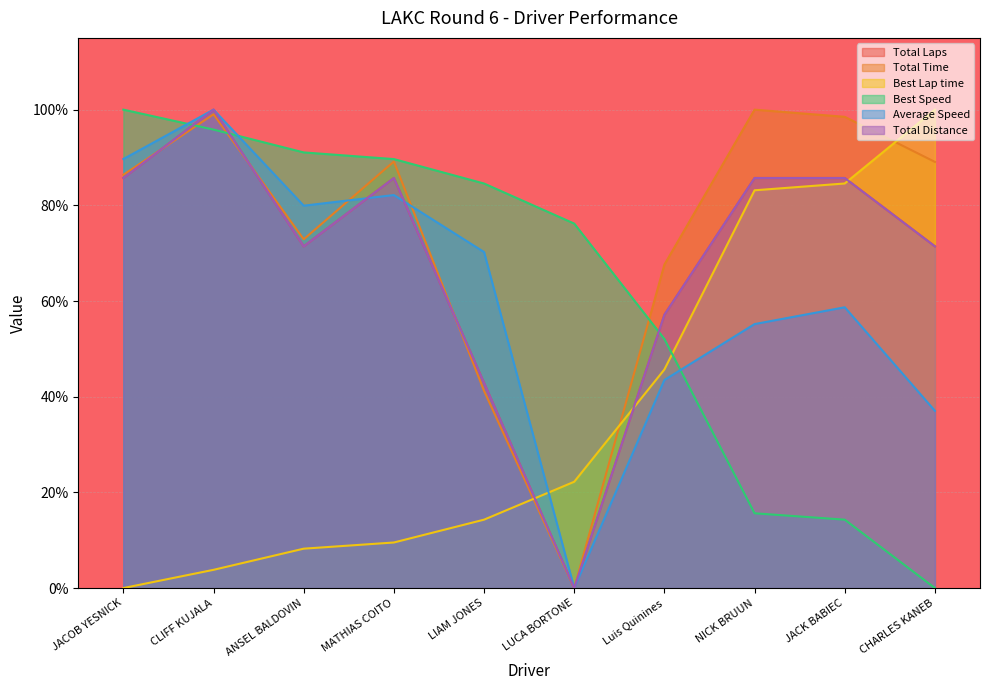

Where is Total Distance nearest to the value 0?

LUCA BORTONE